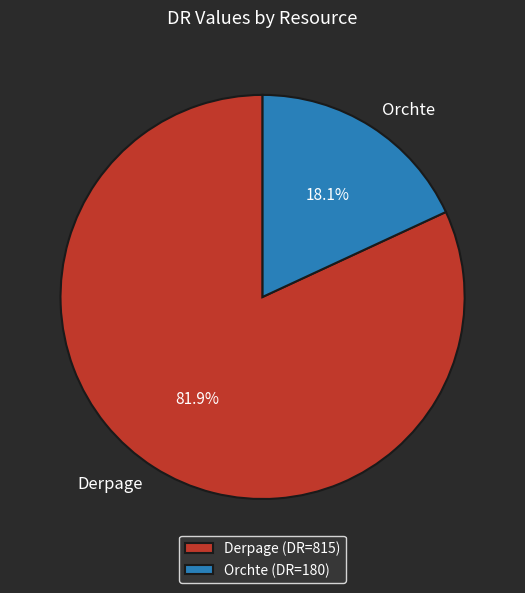

To the nearest percent, what is the difference between the Derpage and Orchte slice percentages?

64%